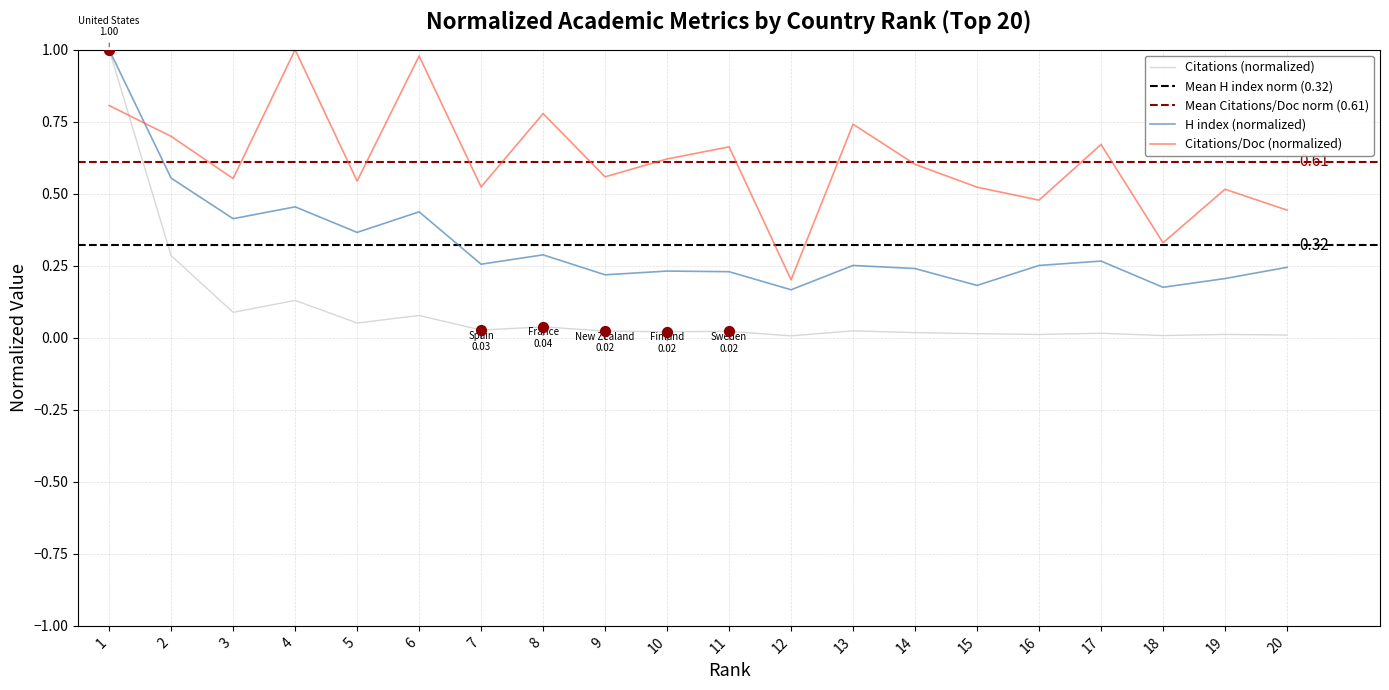

At how many categories does at least one series exceed 0?

20